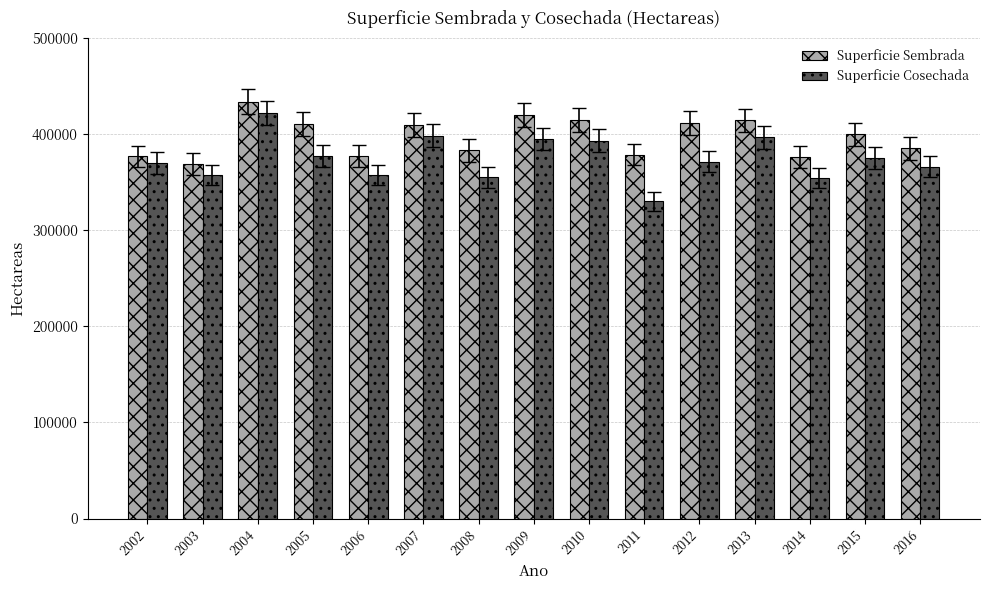

What is the total value across all series at 2009?

814634